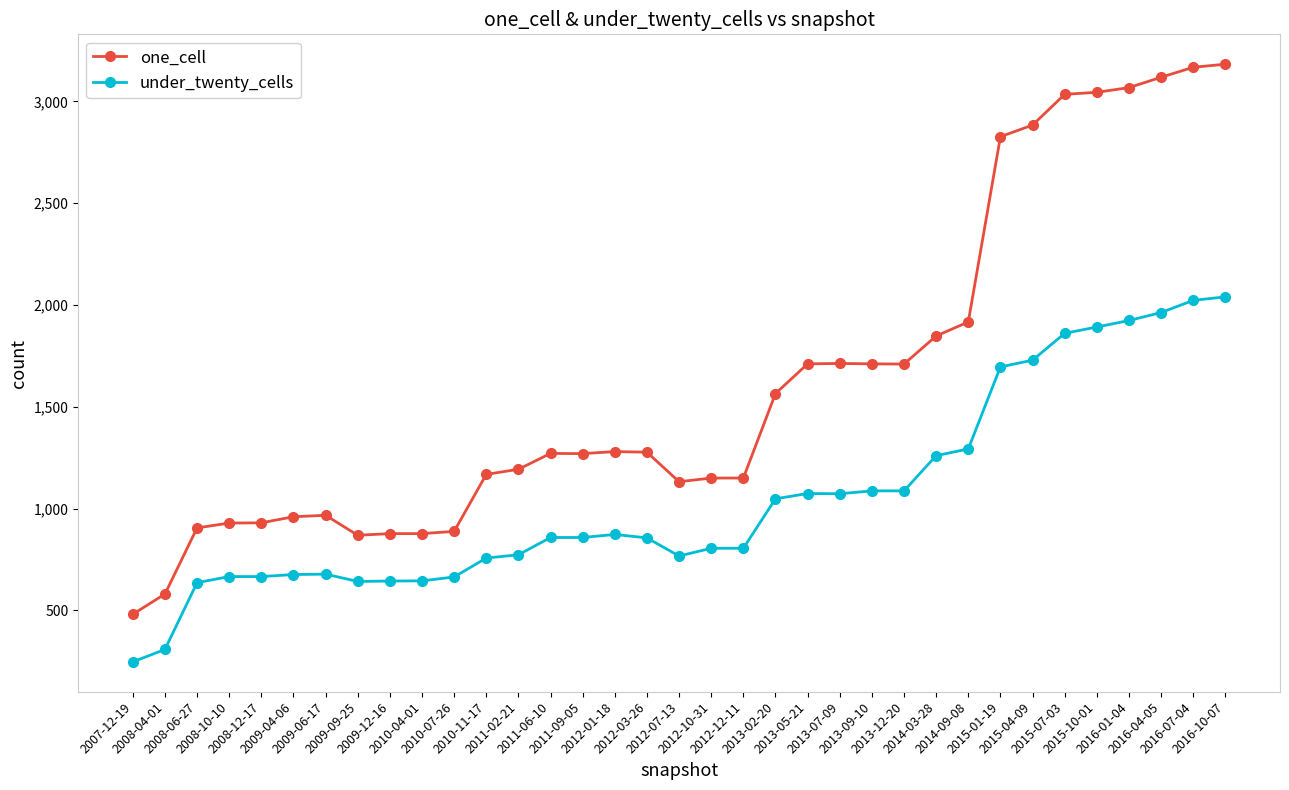

Is the value of under_twenty_cells at 2016-07-04 greater than the value of one_cell at 2013-05-21?

Yes